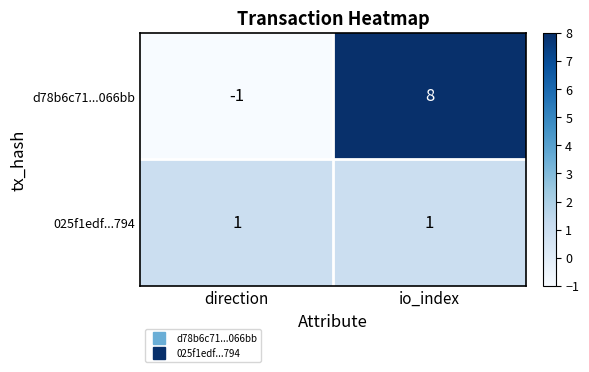

Reading left to right, extract all data points from this chart.

d78b6c71...066bb: direction=-1	io_index=8
025f1edf...794: direction=1	io_index=1